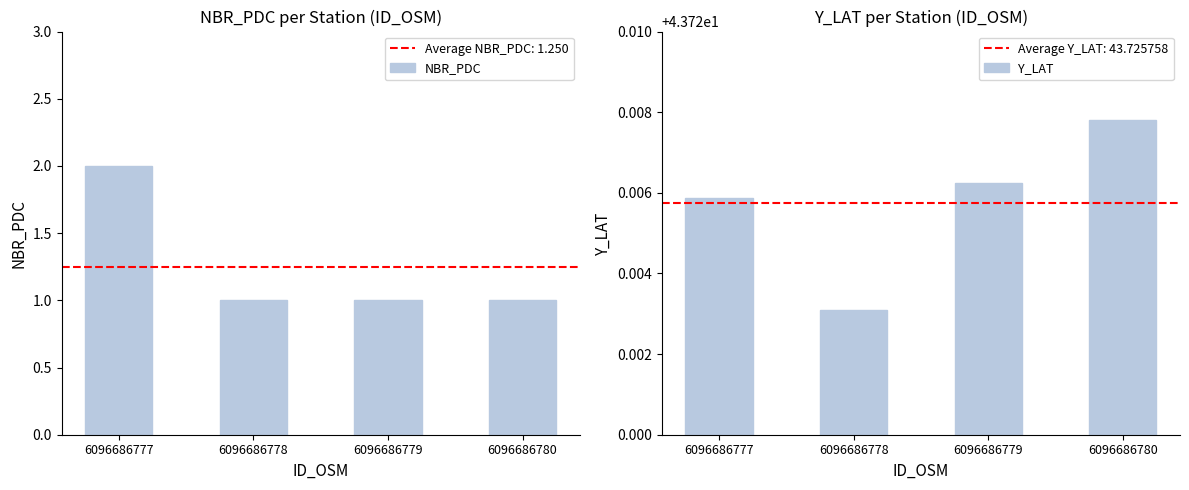

What are all the series names shown in the legend?

NBR_PDC, Y_LAT